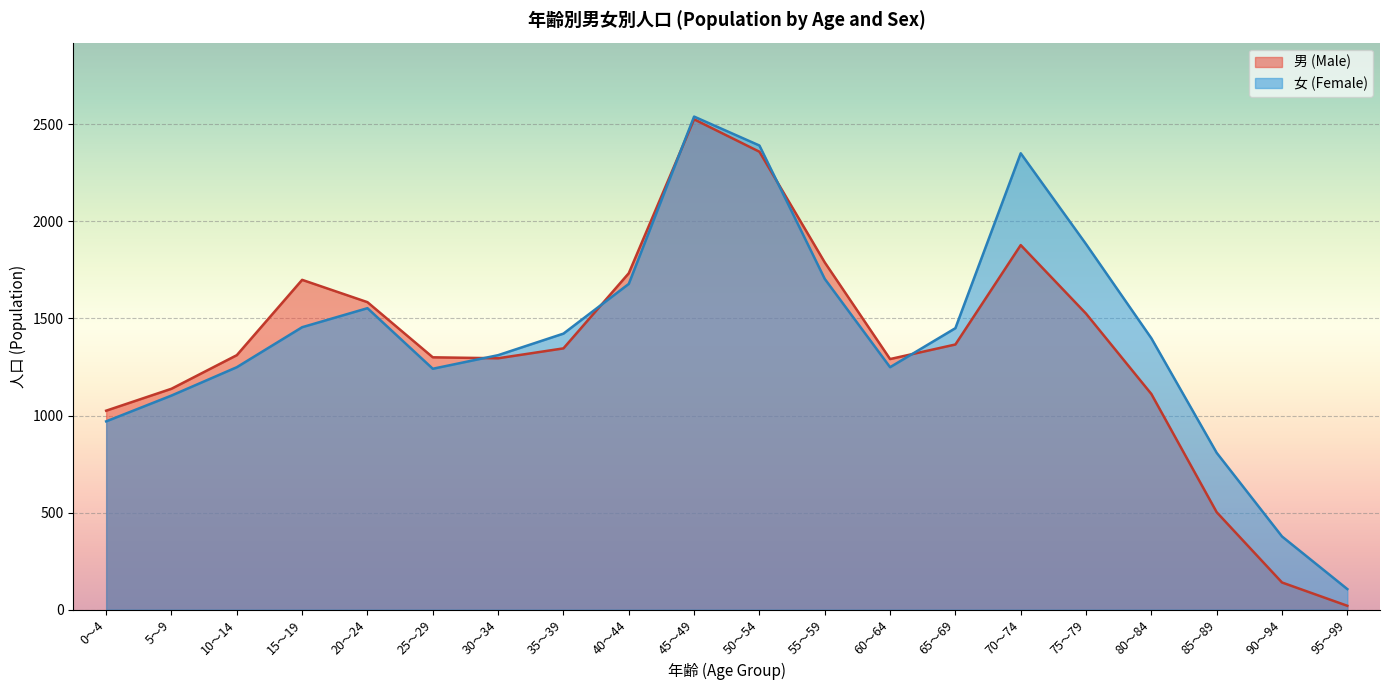

At which label does 男 (Male) first exceed 1291?

10～14歳